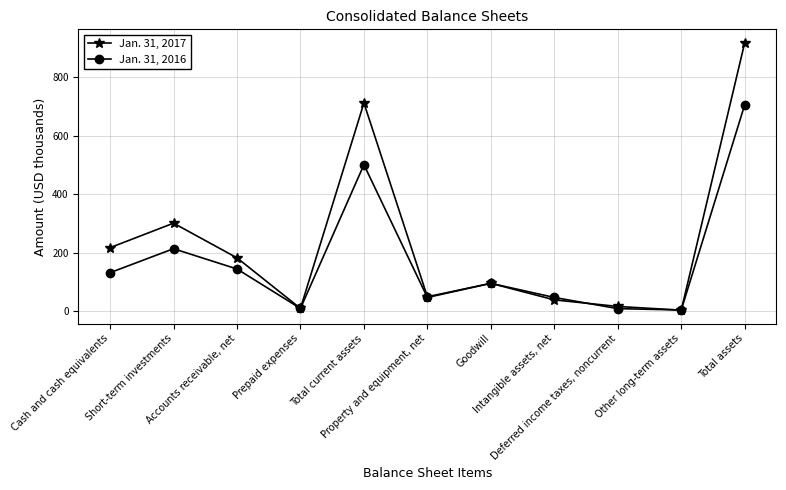

Which series has the widest spread of values?

Jan. 31, 2017